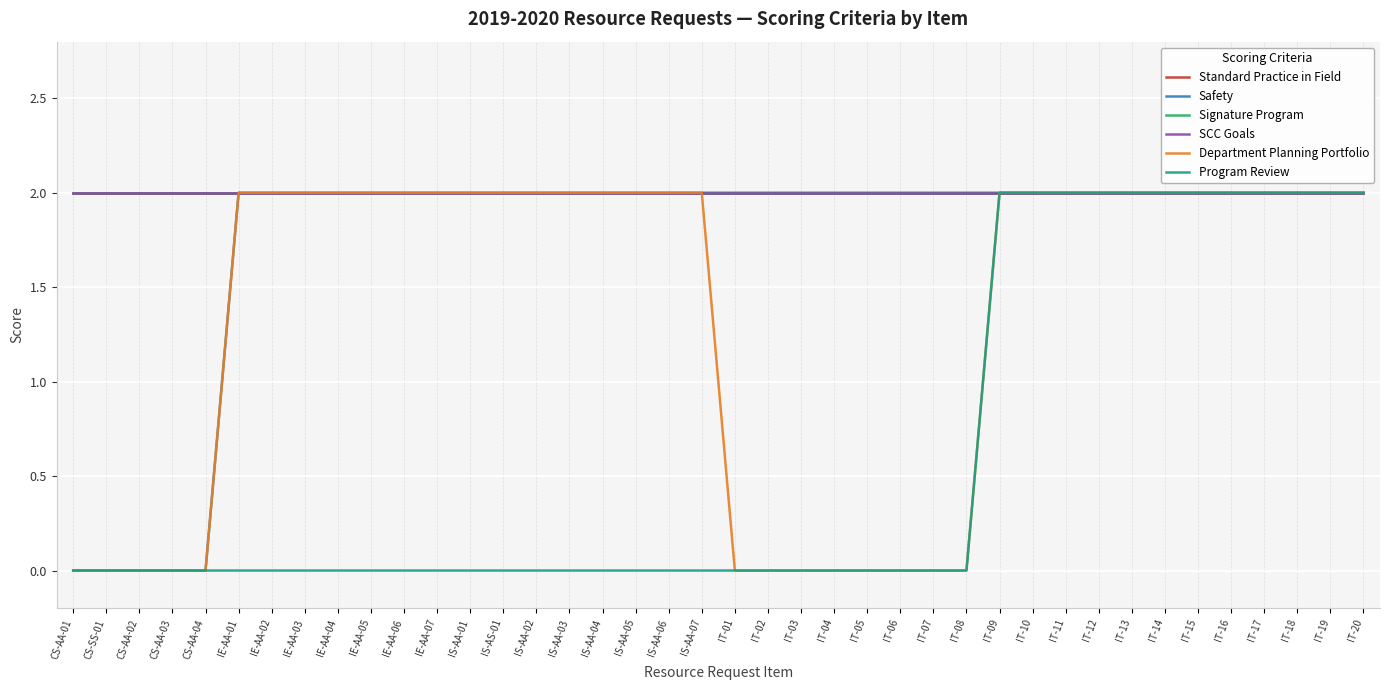

What position from the right is IT-04?

17